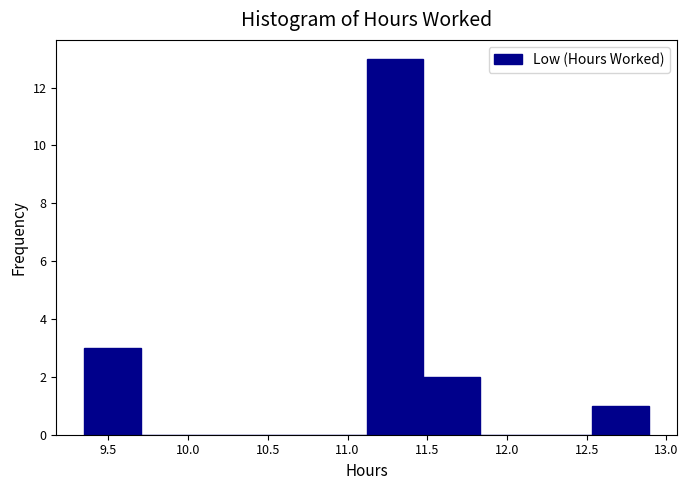

Which range on the x-axis has the tallest bar?

11.10 to 11.45